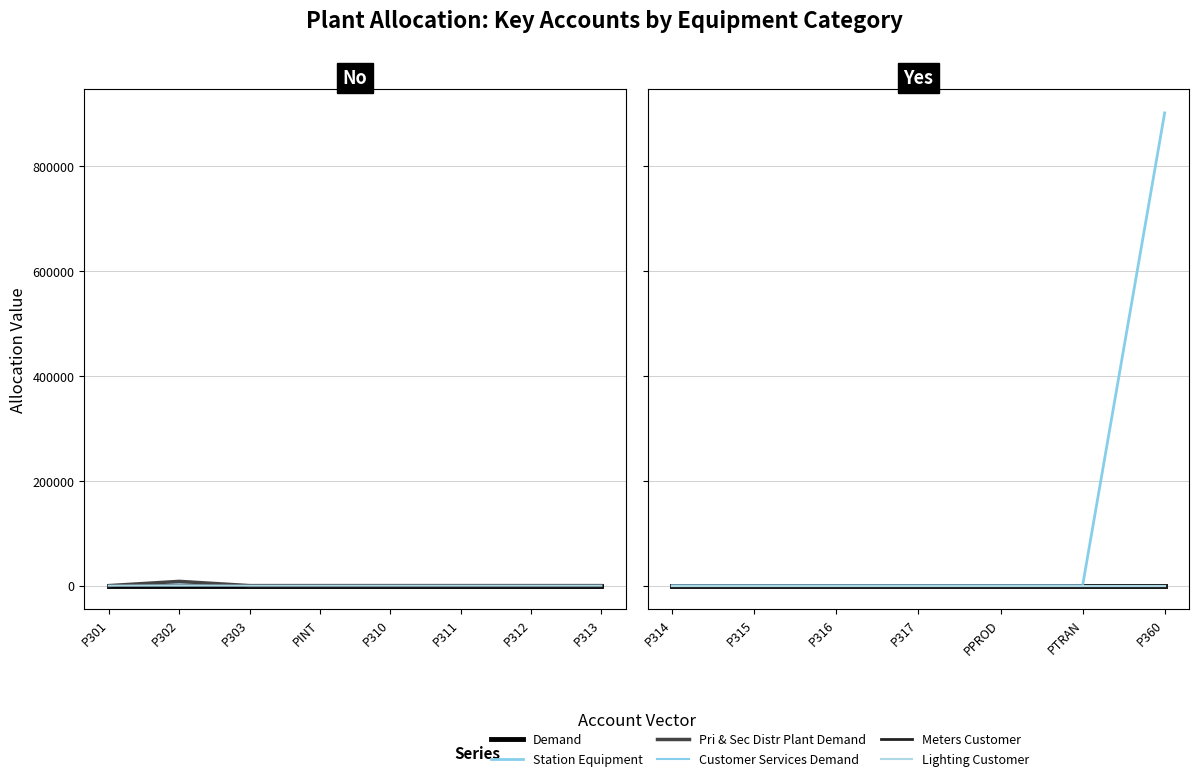

True or false: Lighting Customer and Station Equipment intersect in this chart.

False